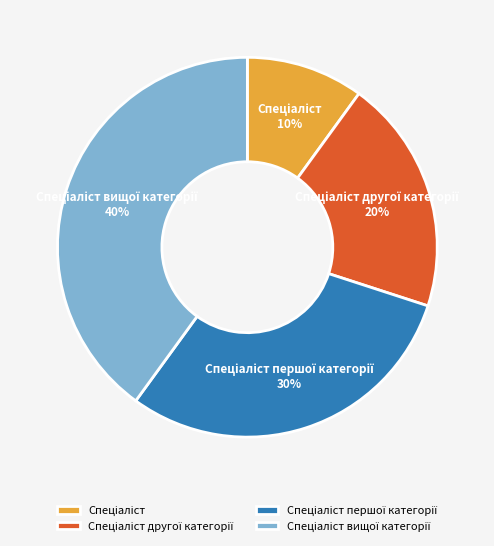

To the nearest percent, what is the average slice percentage?

25%